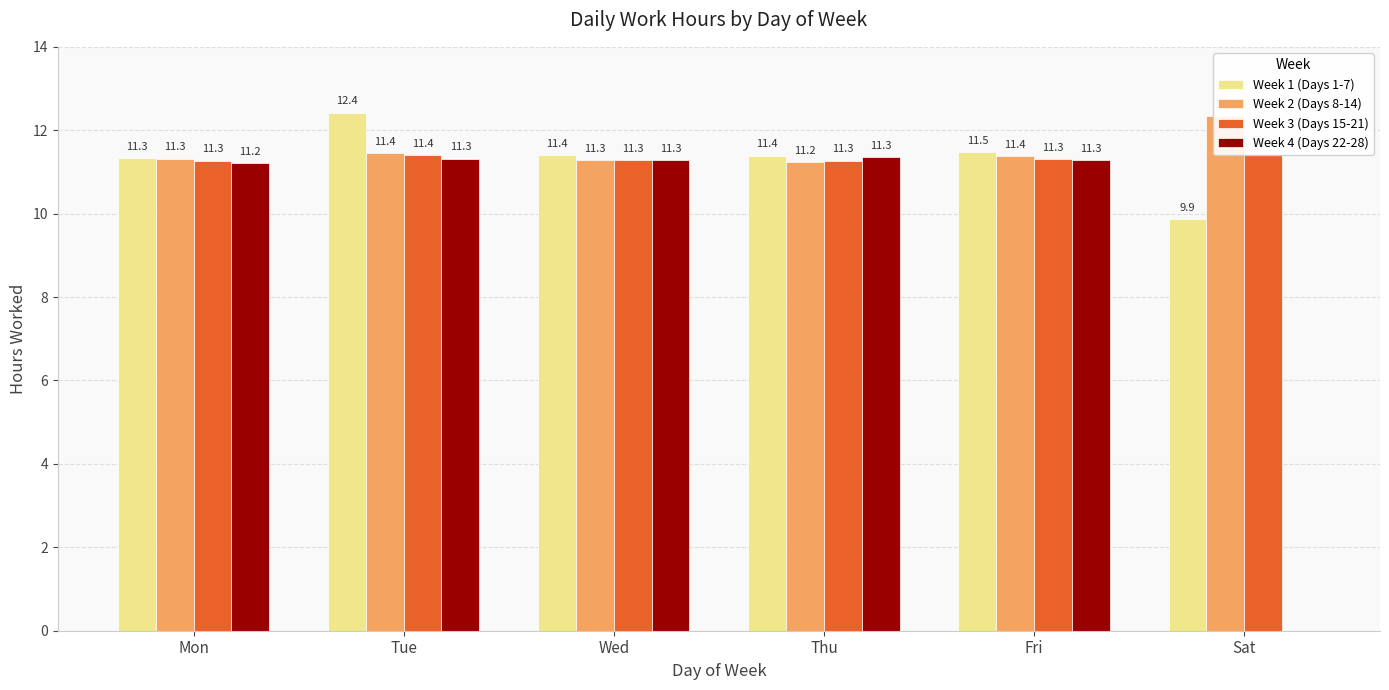

At which label does Week 4 (Days 22-28) reach its peak?

Thu